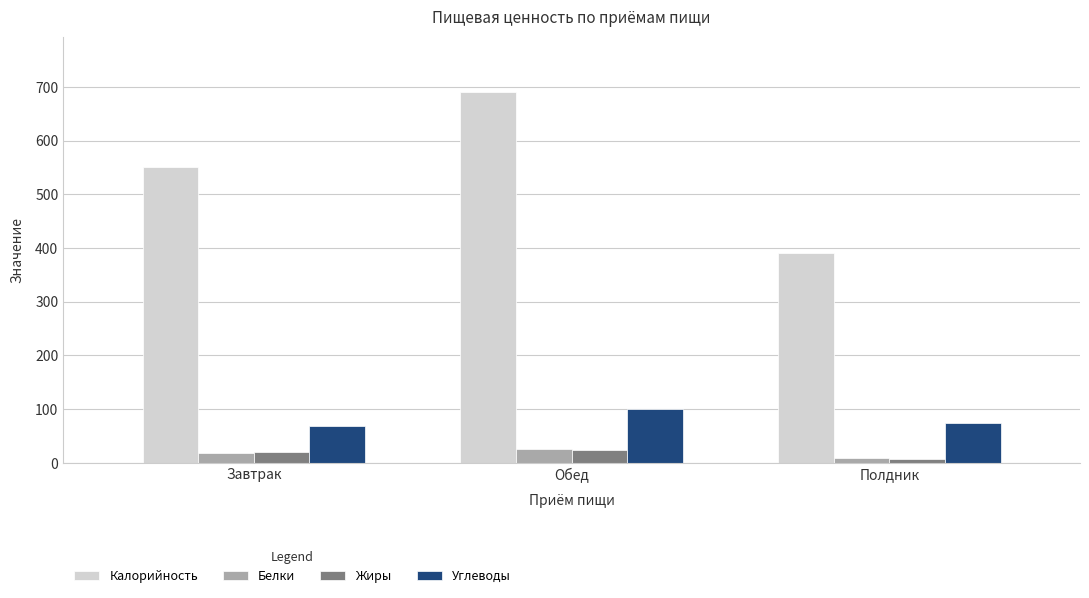

At which label does Жиры first exceed 20?

Завтрак